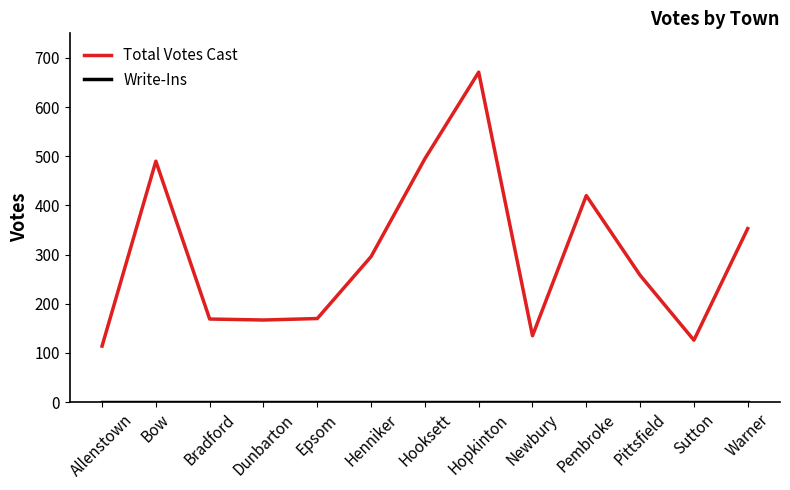

Between Allenstown and Dunbarton, which series saw the biggest shift?

Total Votes Cast